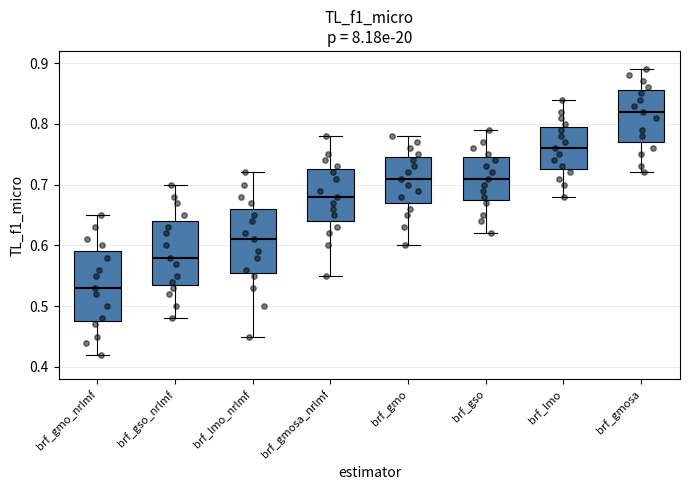

Which box's median line is the highest?

brf_gmosa